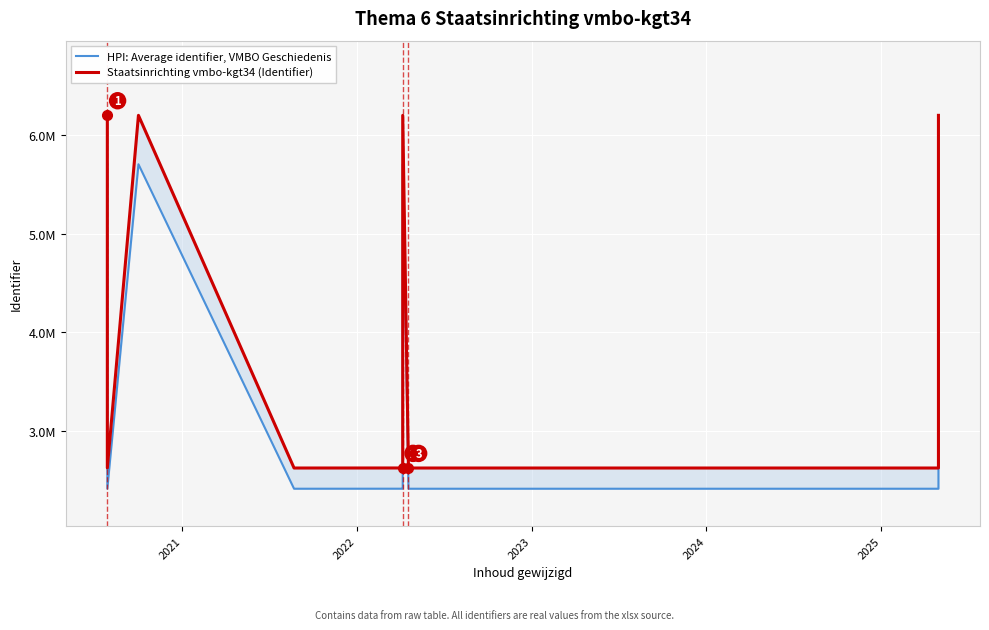

True or false: Staatsinrichting vmbo-kgt34 (Identifier) and HPI: Average identifier, VMBO Geschiedenis cross at least once.

False